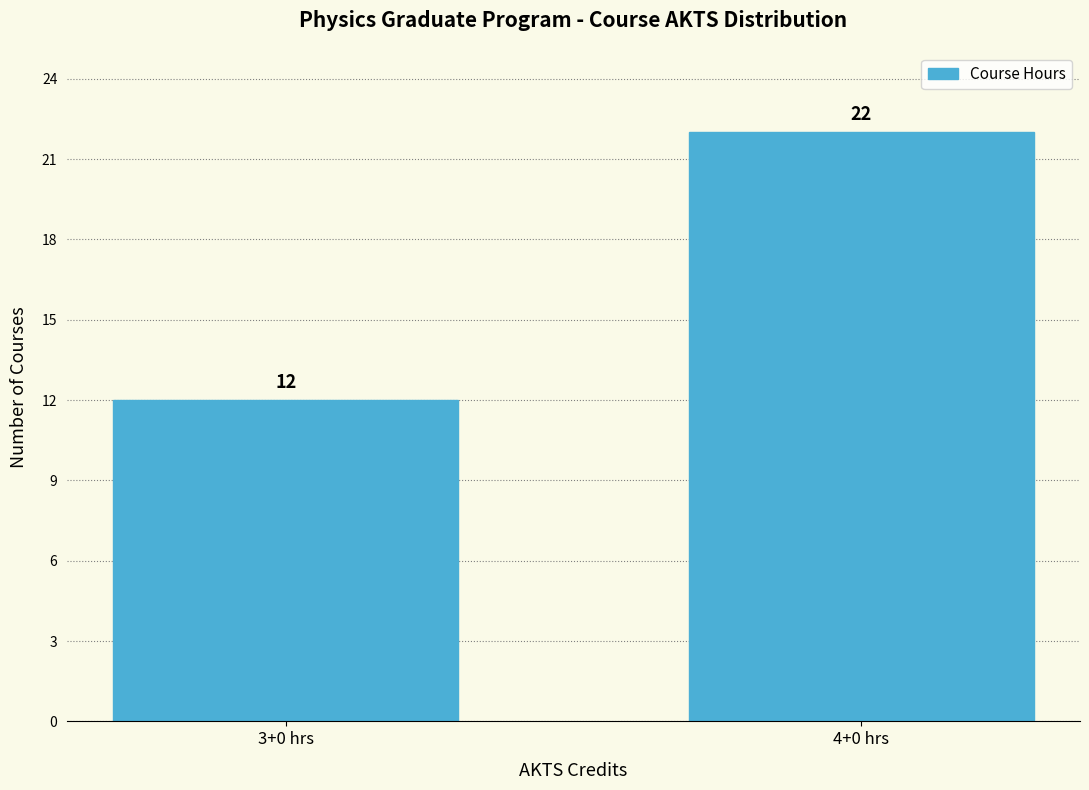

Reading right to left, extract all data points from this chart.

22	12